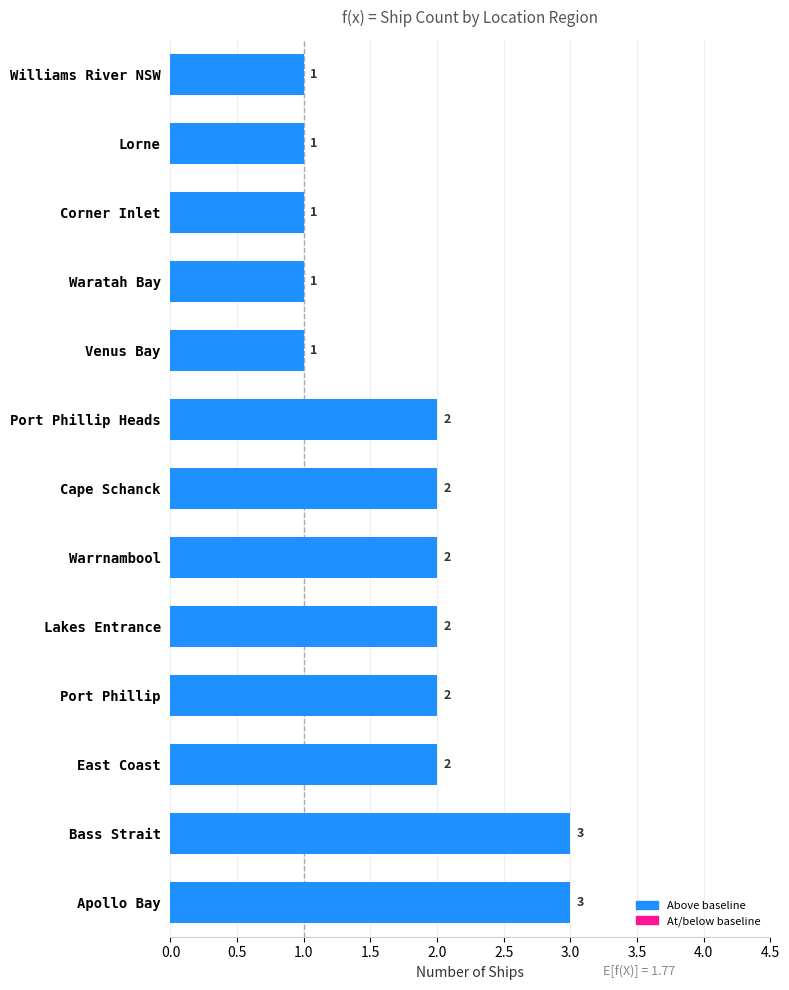

What is the ratio of the value at Warrnambool to the value at Waratah Bay?

2.0